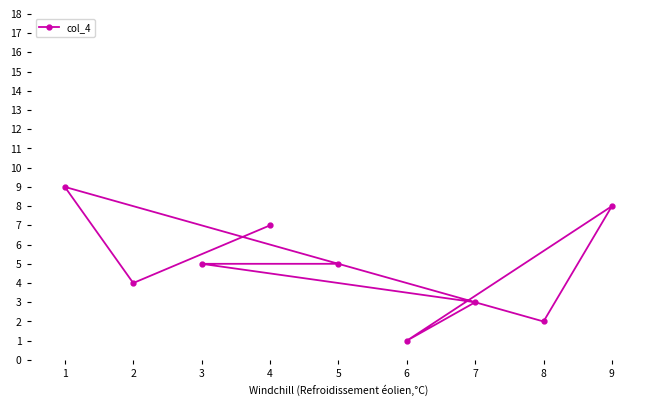

What is the sum of the values at 5 and 4?

12